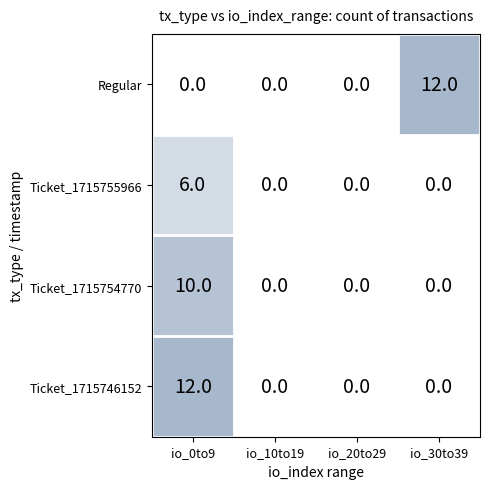

How many Ticket_1715754770 values are between 0 and 10?

4